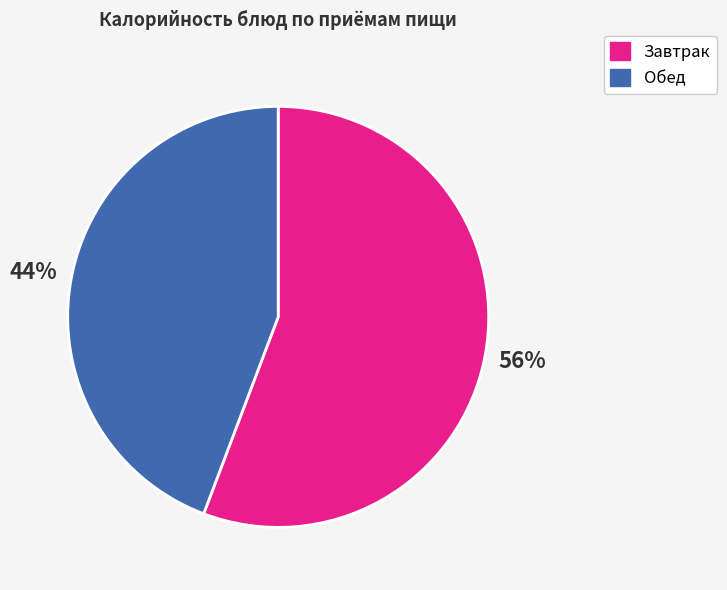

Does any single category account for the majority?

Yes